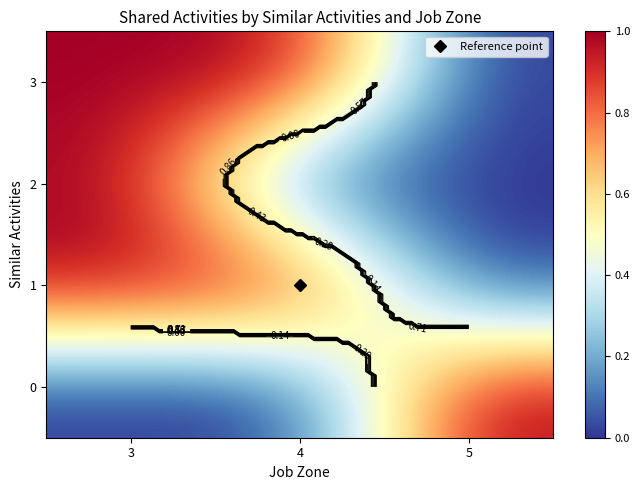

At which category is the sum across all series the highest?

3